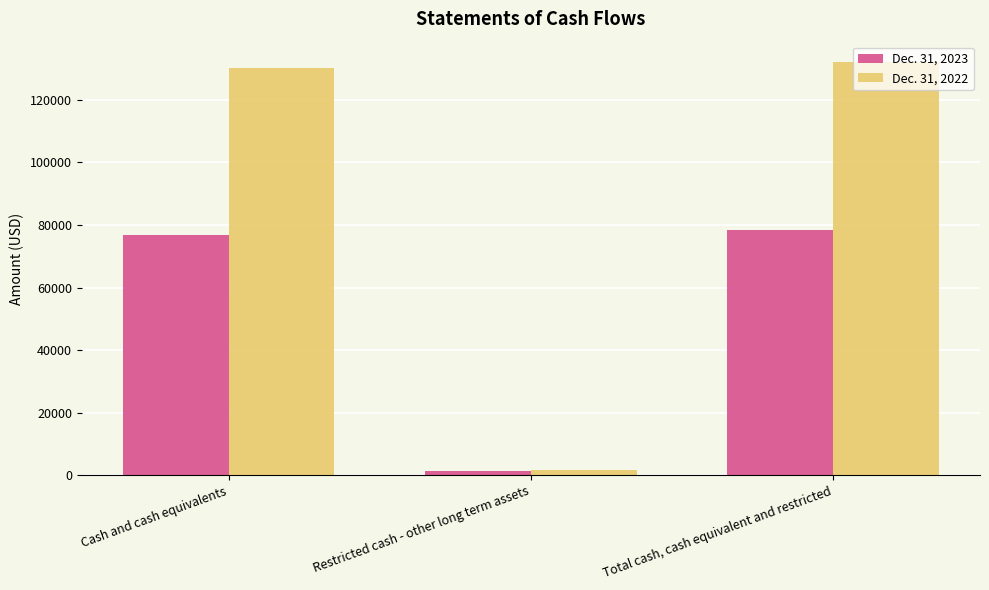

Which series has the largest total across all categories?

Dec. 31, 2022